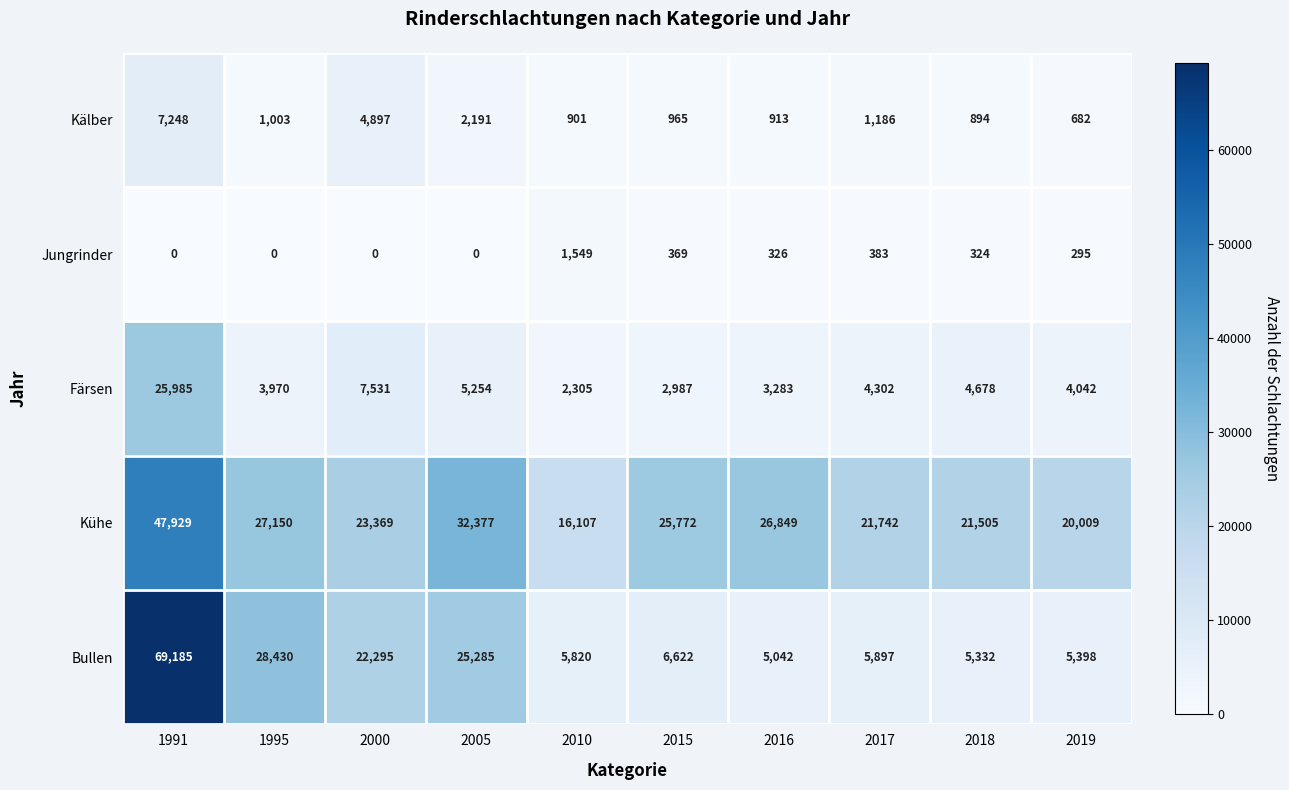

What is the sum of all Bullen values?

179306